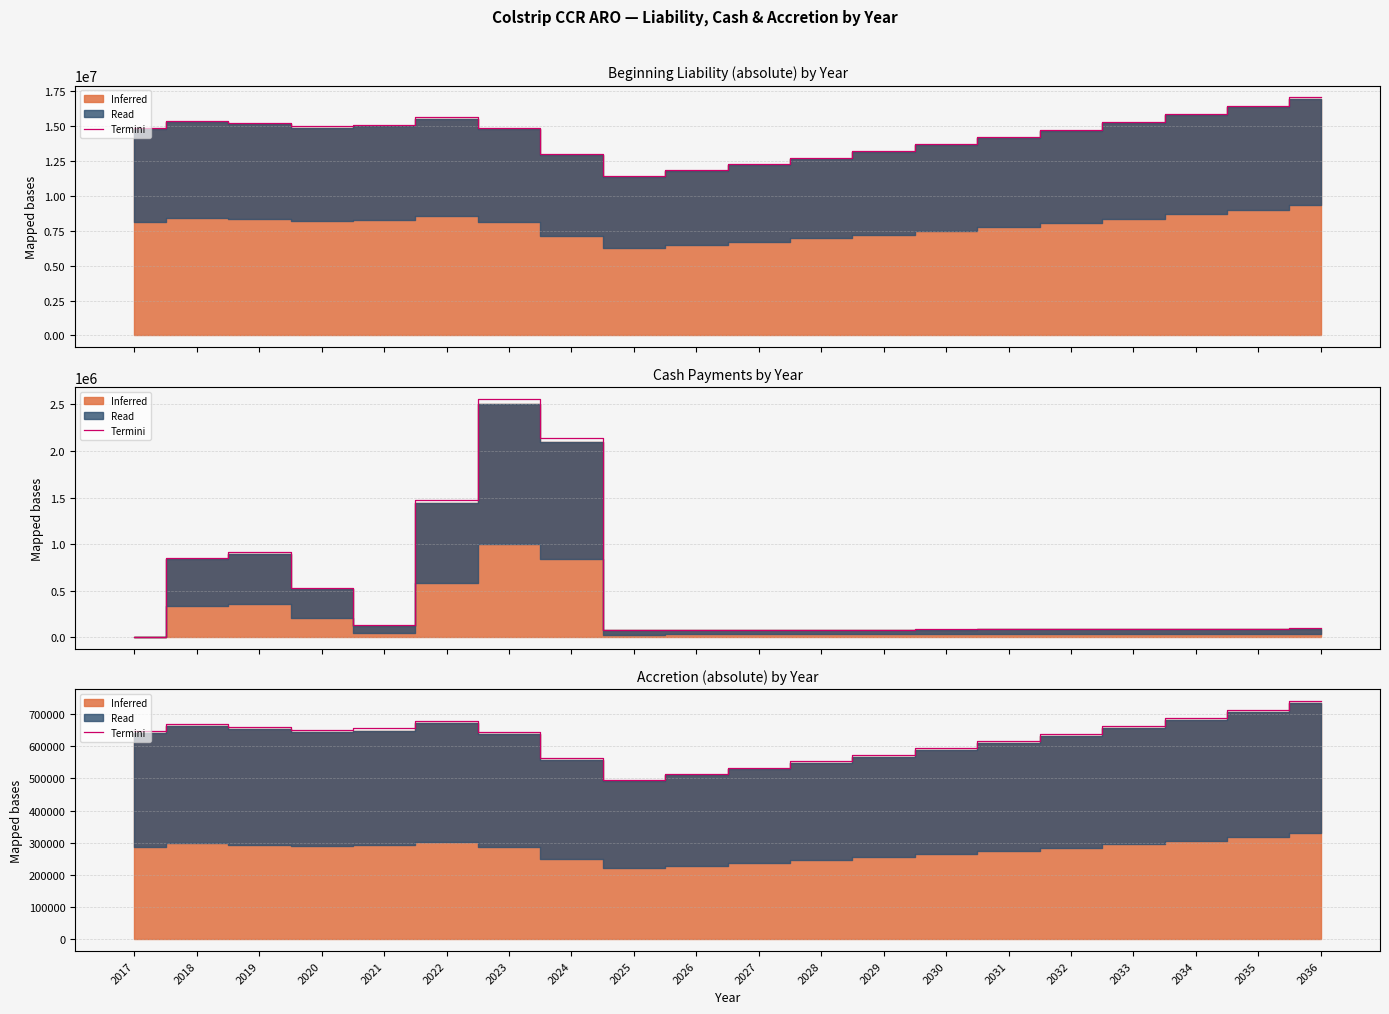

Which has a higher value, 2031 or 2021?

2021